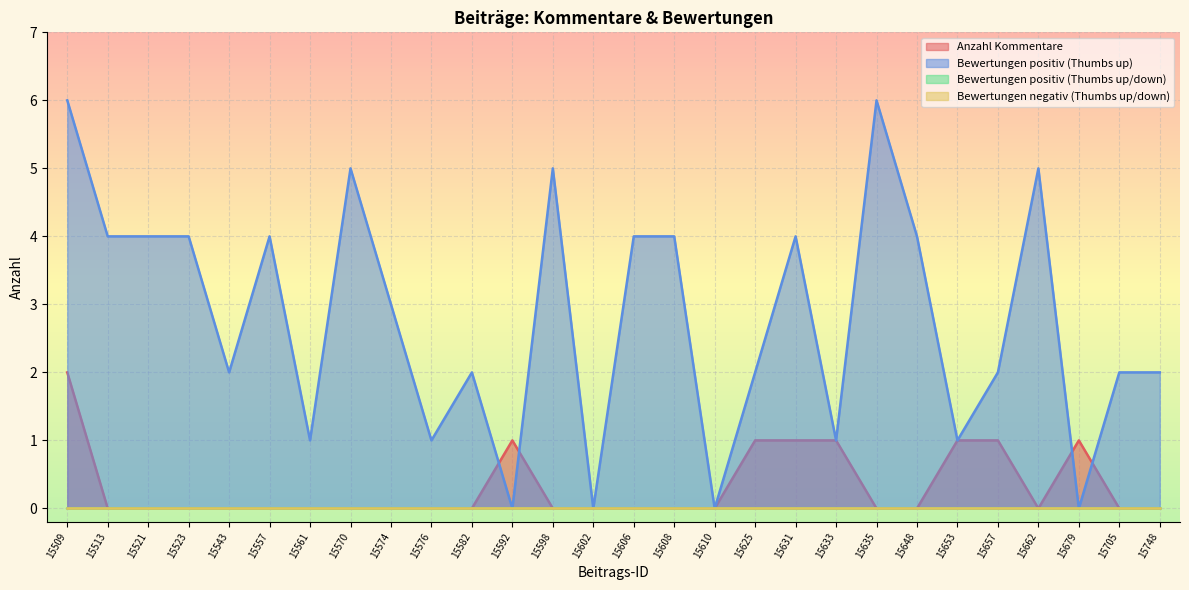

How many interior local peaks does the Bewertungen positiv (Thumbs up) series have?

7